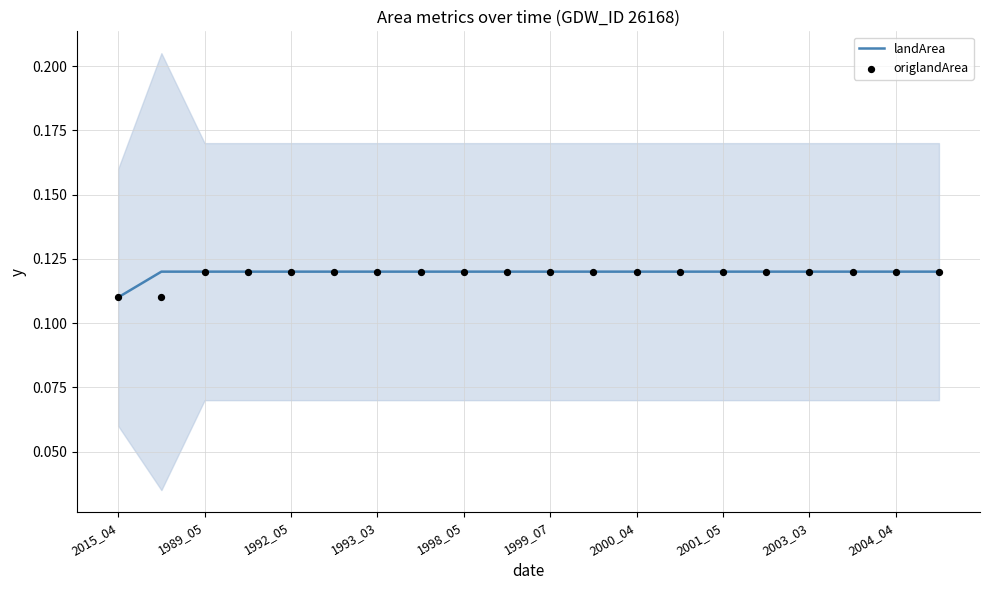

Where is landArea nearest to the value 0?

2015_04